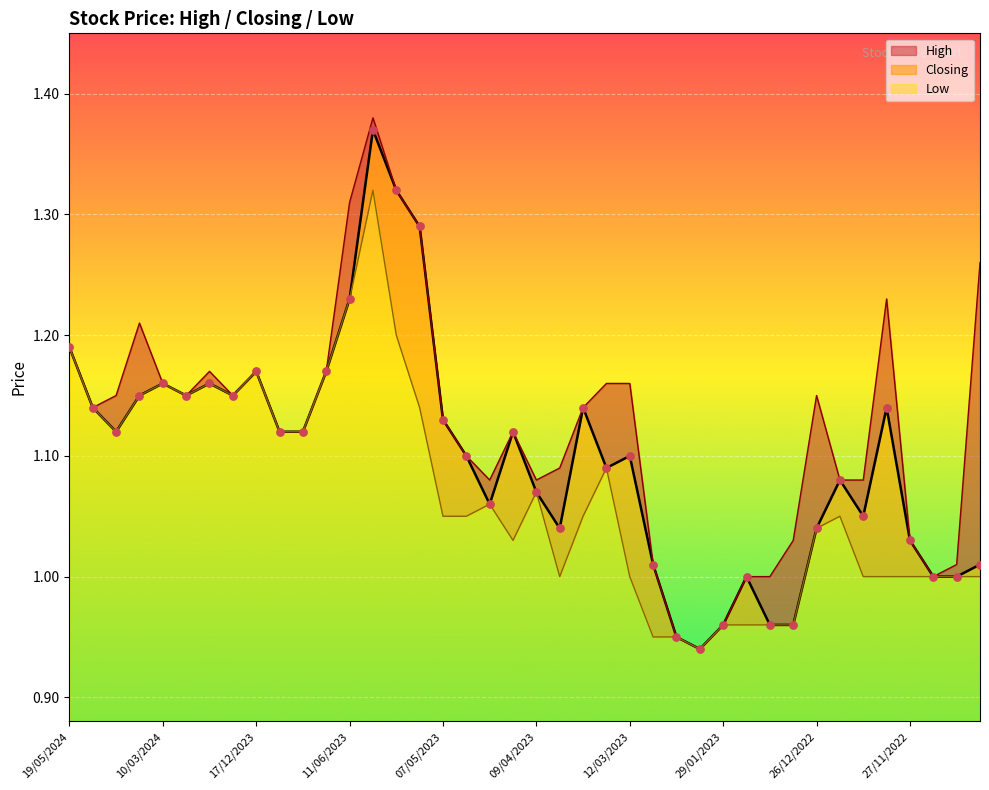

Is the value of Low at 19/05/2024 greater than the value of High at 02/07/2023?

Yes